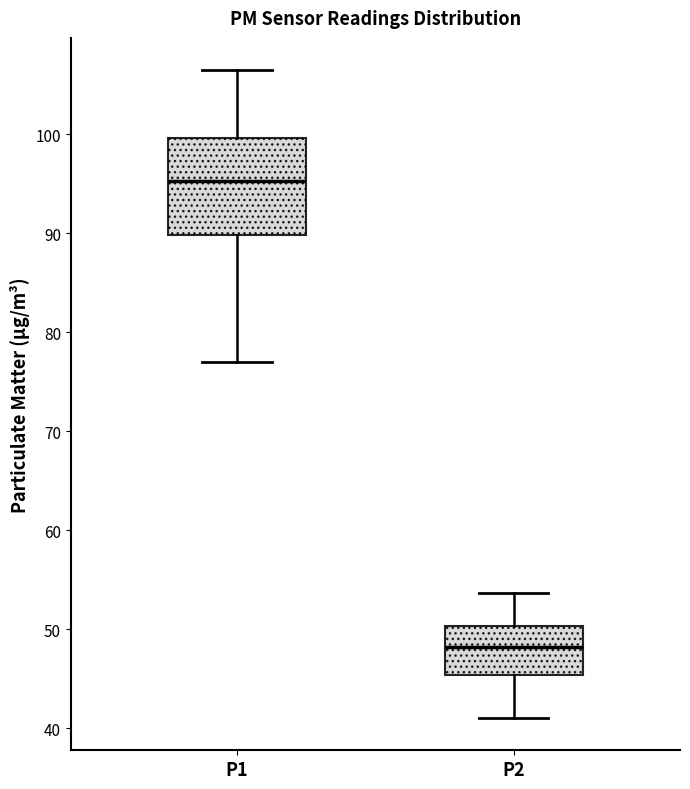

Where is the upper edge of the box for P1 on the y-axis? The values are not printed on the chart, so give them approximately, as read against the axis.

100